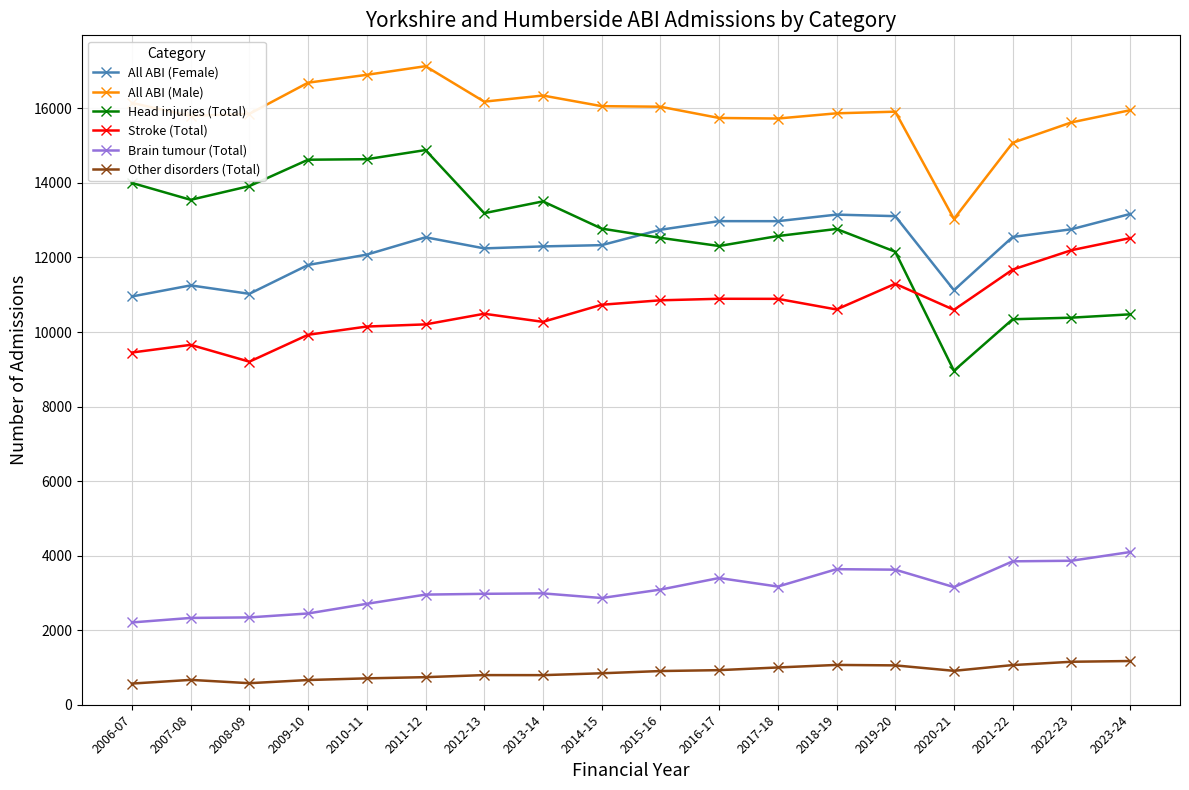

What is the label of the 6th point from the right?

2018-19